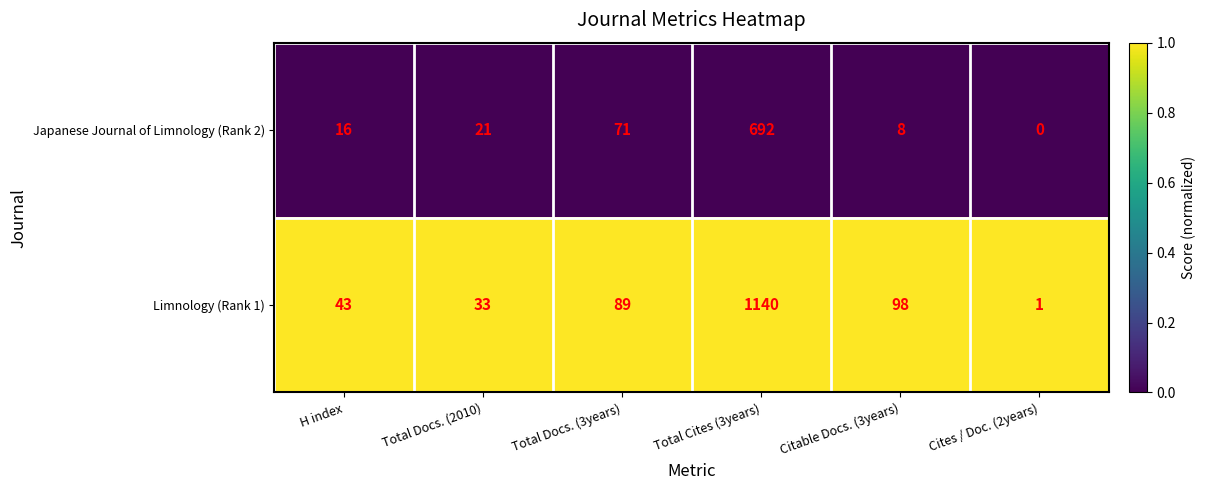

What is the difference between the Japanese Journal of Limnology (Rank 2) values at Cites / Doc. (2years) and H index?

16